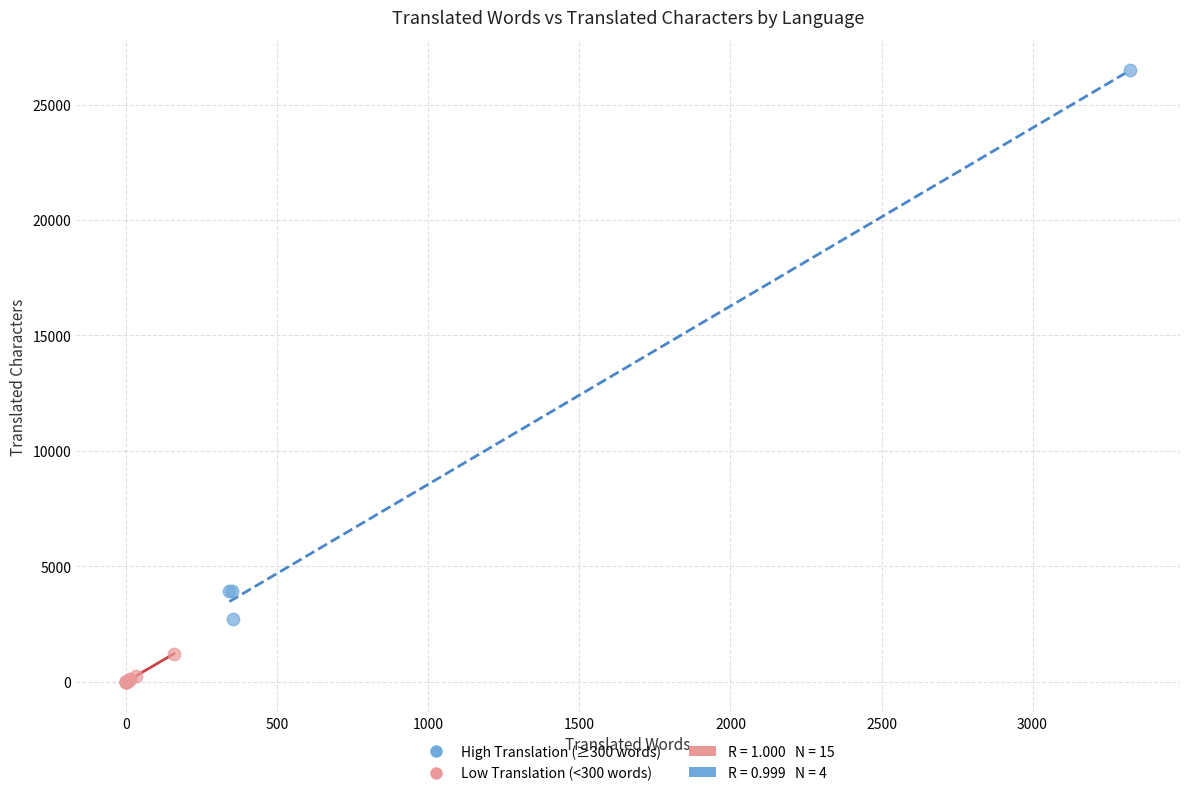

Which series has the largest Y range (max minus min)?

High Translation (≥300 words)